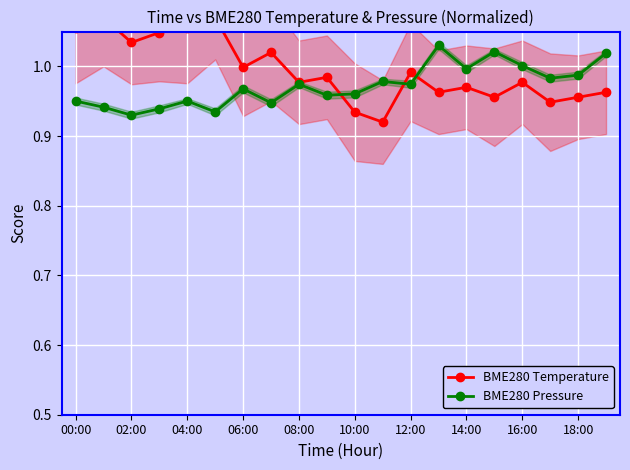

True or false: BME280 Pressure has more than 2 points higher than both neighbors.

True